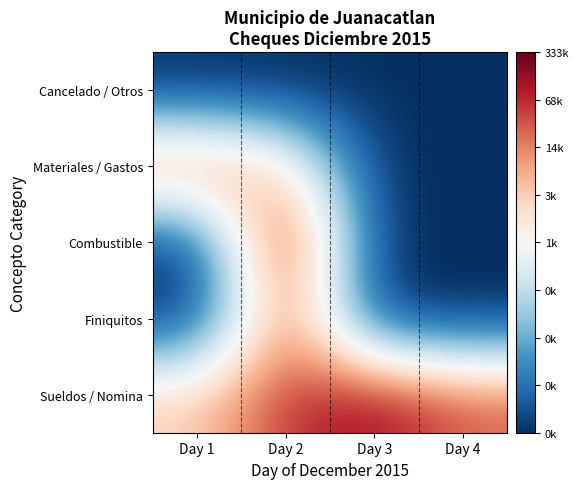

At which category is the sum across all series the highest?

Day 2